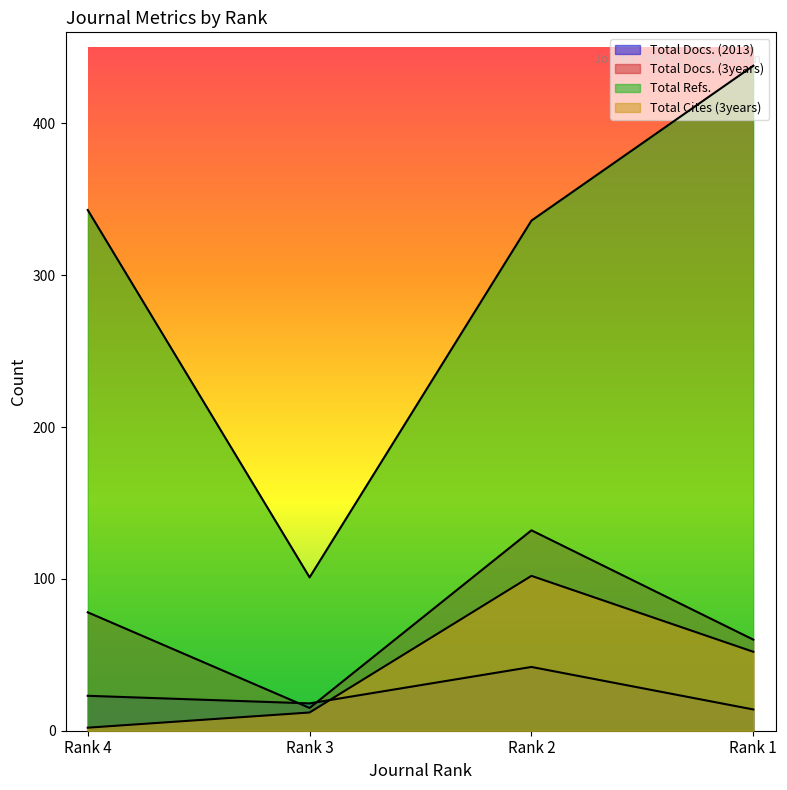

The value of Total Refs. at Rank 1 is 742. True or false?

False